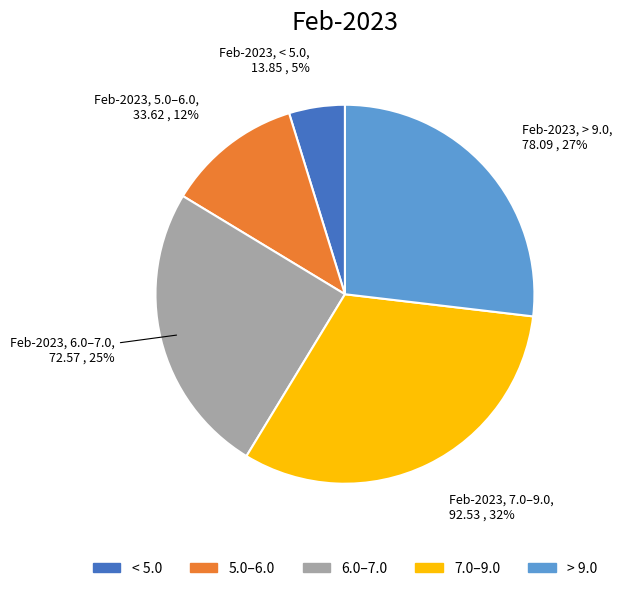

Is there any slice that represents more than half of the pie?

No